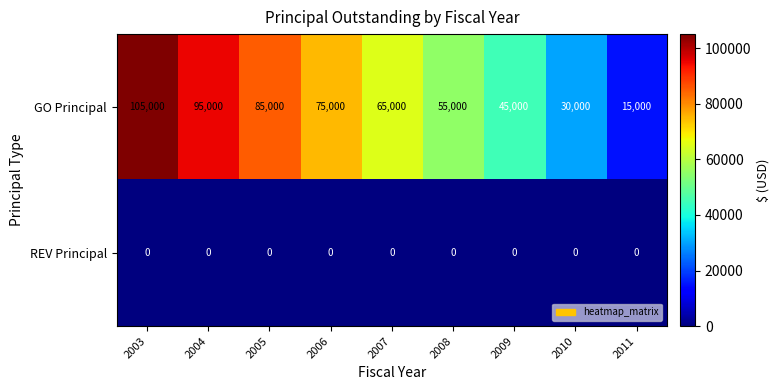

Which series has the widest spread of values?

GO Principal